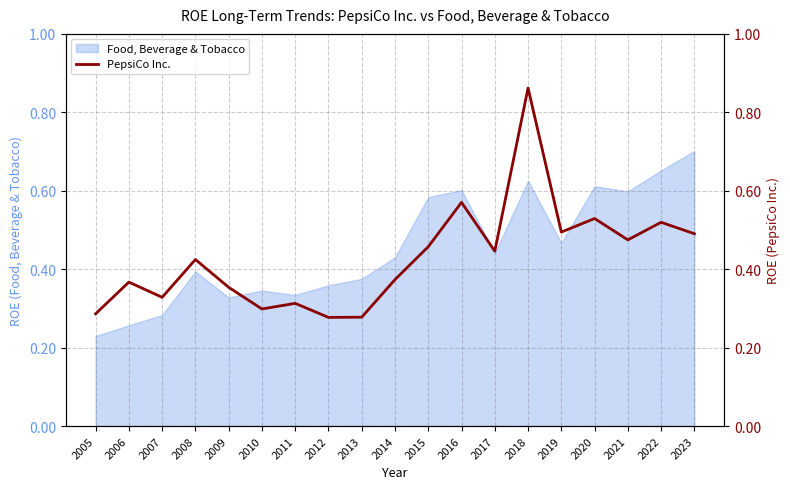

Rank the categories by value from highest to lowest.

2018, 2016, 2020, 2022, 2019, 2023, 2021, 2015, 2017, 2008, 2014, 2006, 2009, 2007, 2011, 2010, 2005, 2013, 2012